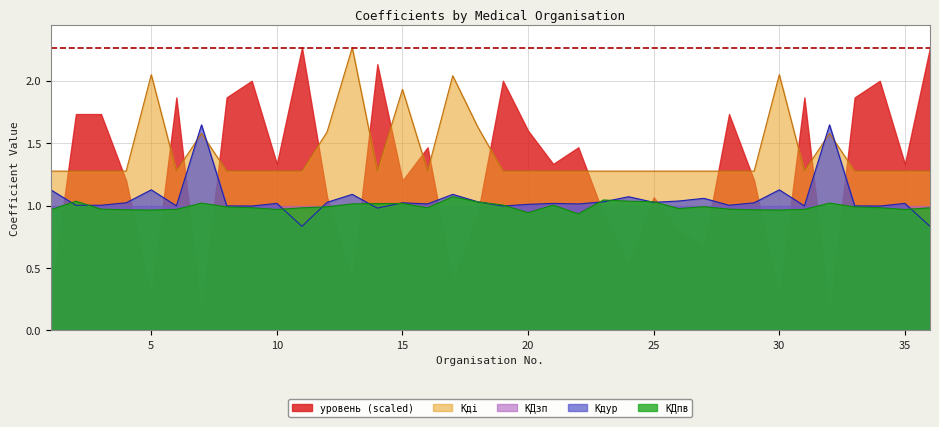

Between which two adjacent categories do Кдур and Кдi first intersect?

6 and 7